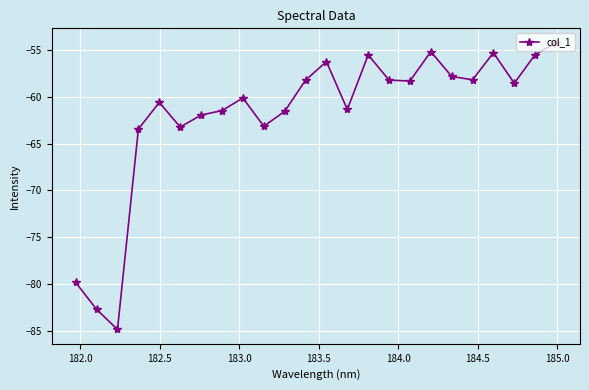

True or false: the data has more than 2 interior local peaks.

True